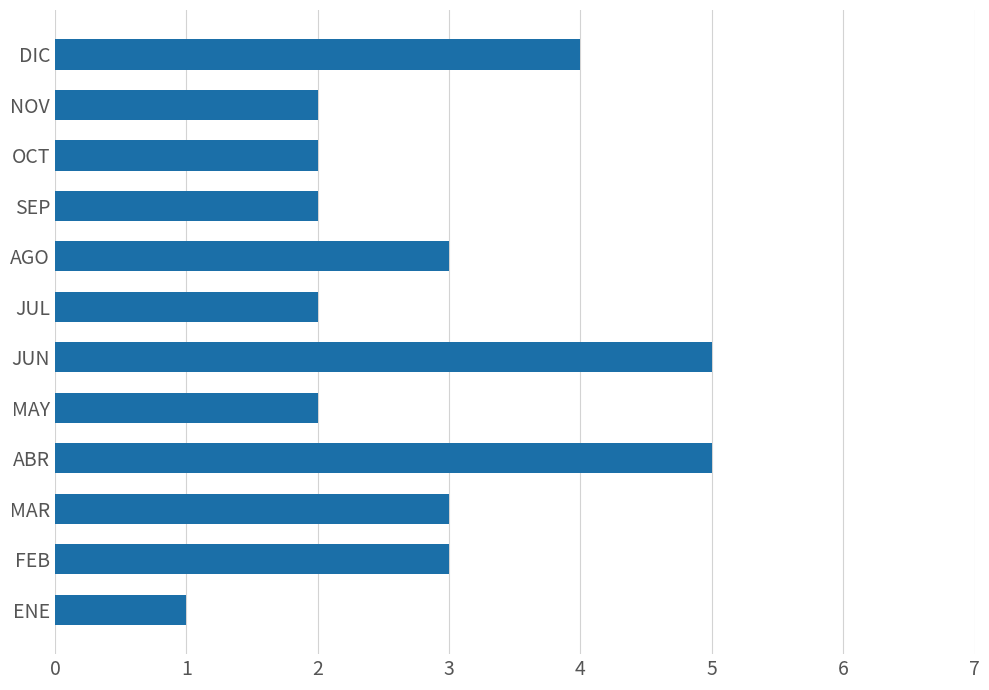

Reading bottom to top, what are all the values shown in this chart?

1	3	3	5	2	5	2	3	2	2	2	4